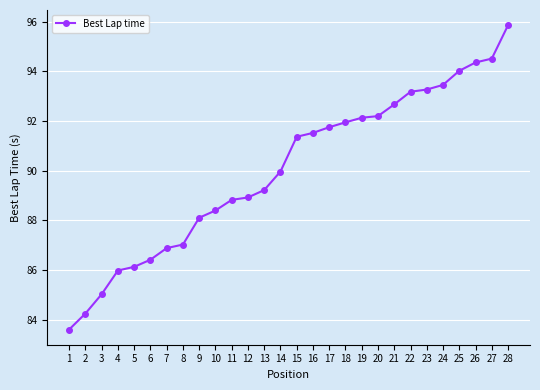

Read the value at 11.

88.8